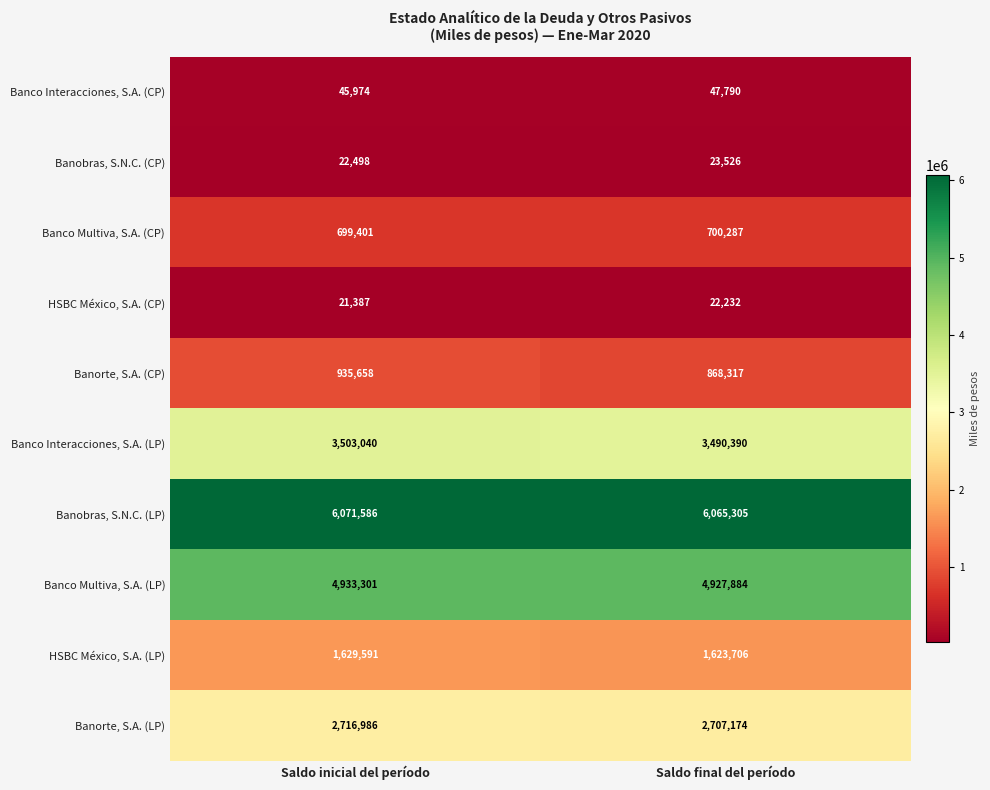

Reading left to right, what are all the values shown in this chart?

Banco Interacciones, S.A. (CP): 45974	47790
Banobras, S.N.C. (CP): 22498	23526
Banco Multiva, S.A. (CP): 699401	700287
HSBC México, S.A. (CP): 21387	22232
Banorte, S.A. (CP): 935658	868317
Banco Interacciones, S.A. (LP): 3503040	3490390
Banobras, S.N.C. (LP): 6071586	6065305
Banco Multiva, S.A. (LP): 4933301	4927884
HSBC México, S.A. (LP): 1629591	1623706
Banorte, S.A. (LP): 2716986	2707174